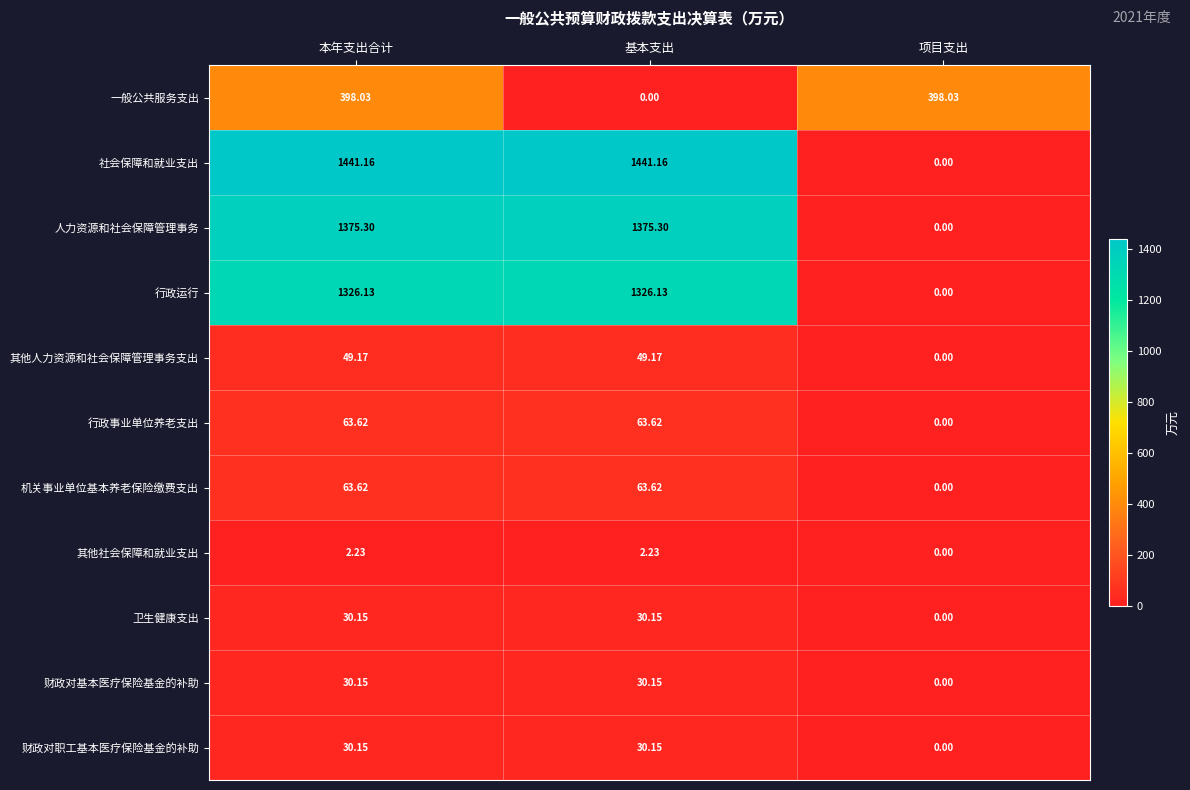

Which series has the largest total across all categories?

社会保障和就业支出